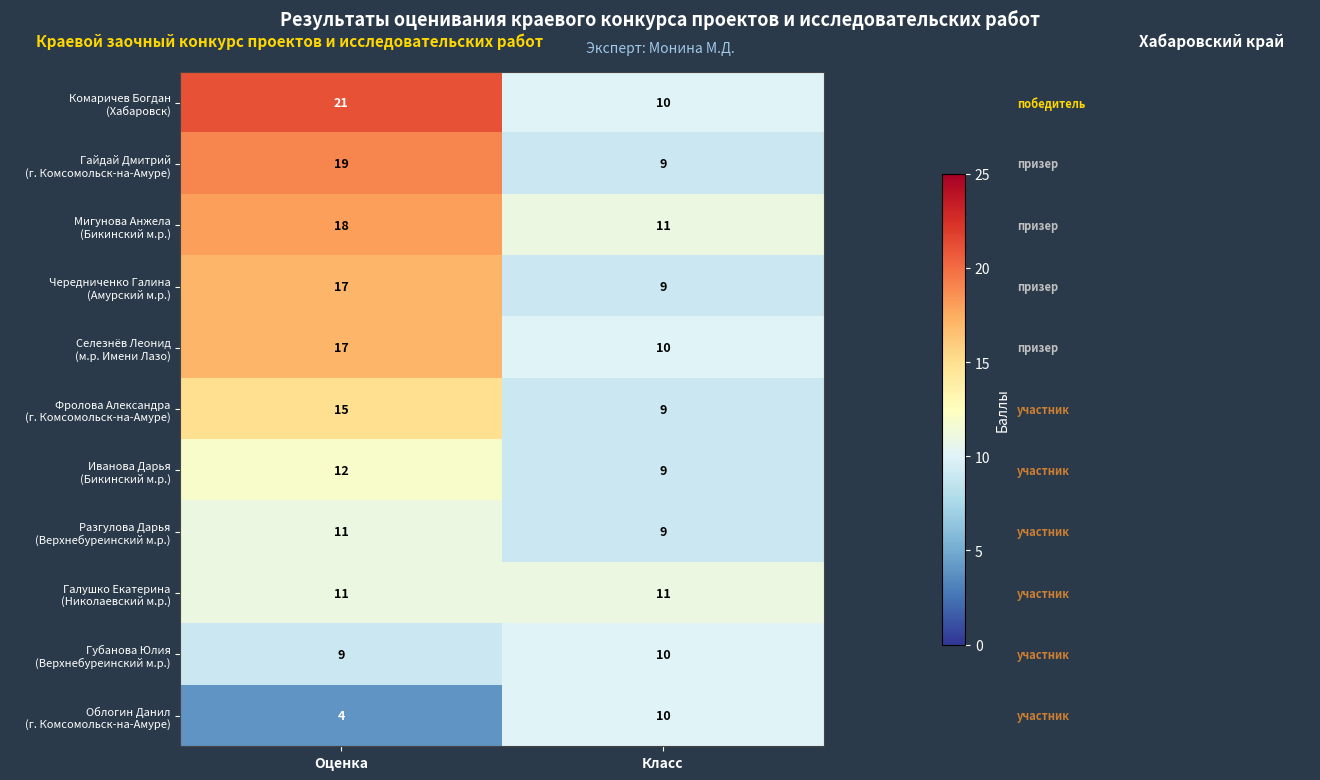

At how many categories does at least one series exceed 15?

1